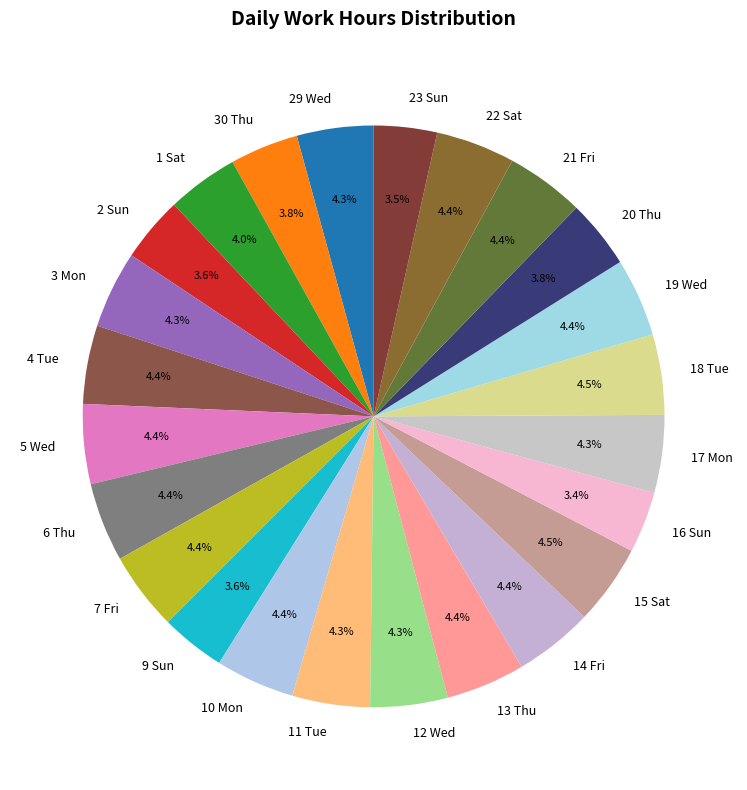

Does any single category account for the majority?

No